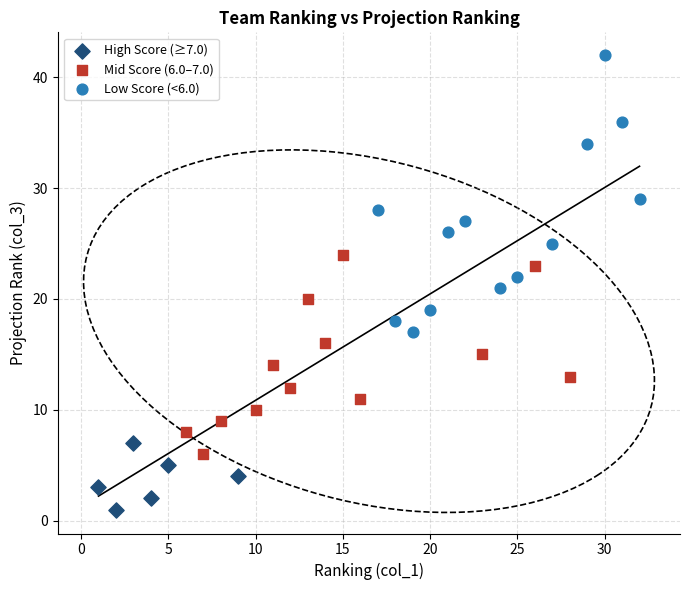

Which series has the largest Y range (max minus min)?

Low Score (<6.0)